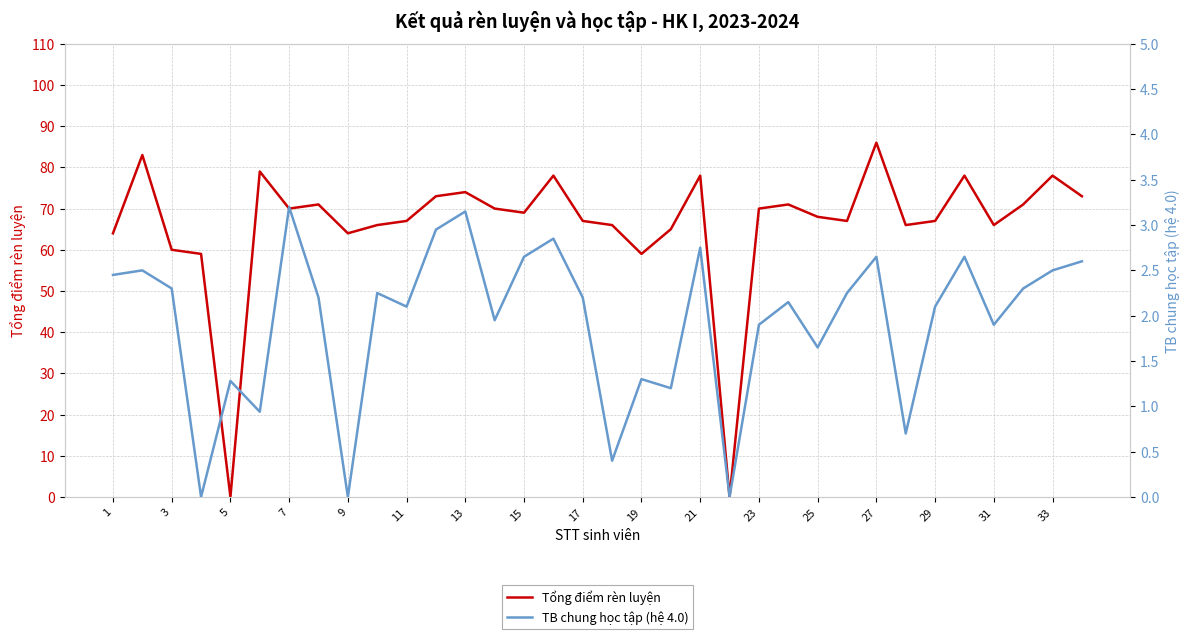

In Tổng điểm rèn luyện, how many points are lower than both neighbors (excluding endpoints)?

9